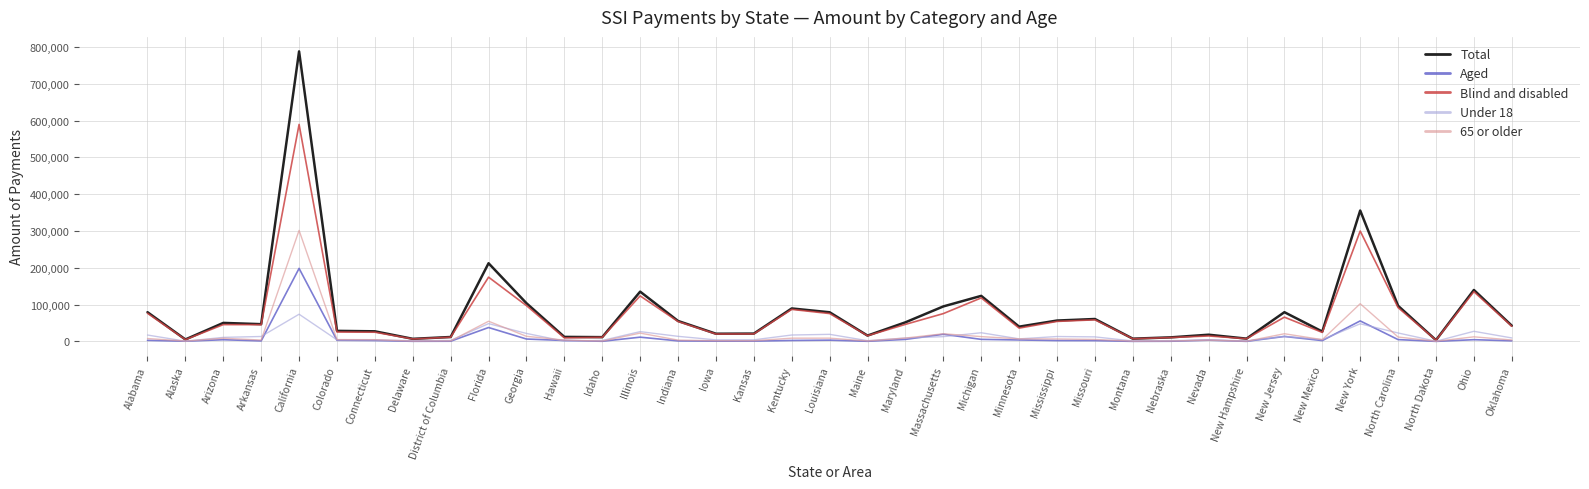

What is the difference between the 65 or older values at Maine and Missouri?

4143